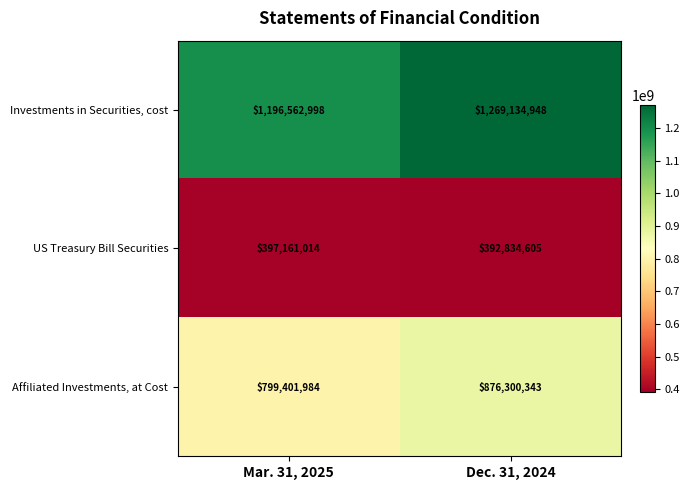

Rank the series at Dec. 31, 2024 from lowest to highest value.

US Treasury Bill Securities, Affiliated Investments, at Cost, Investments in Securities, cost